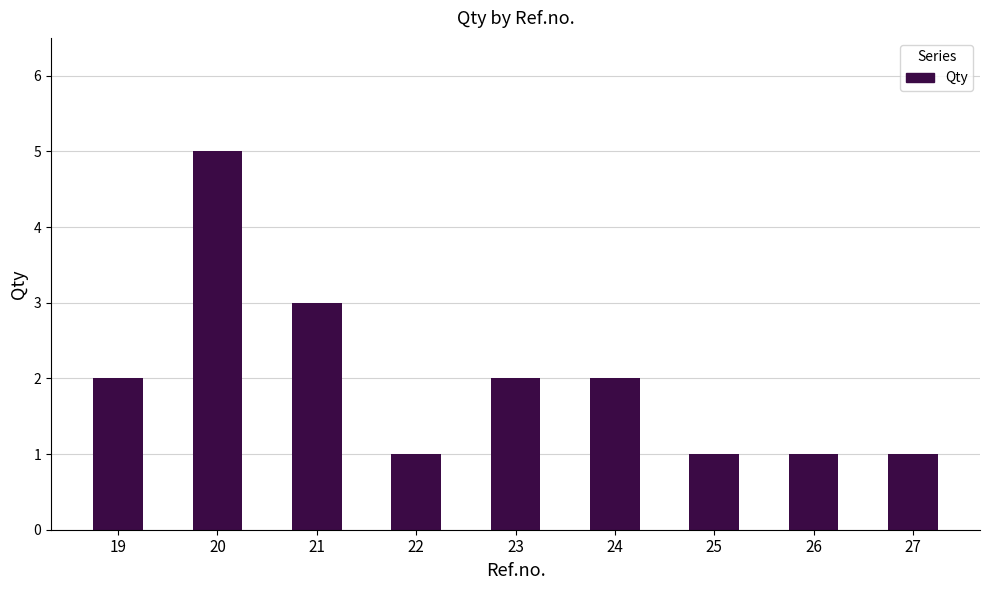

Does the chart contain any negative values?

No